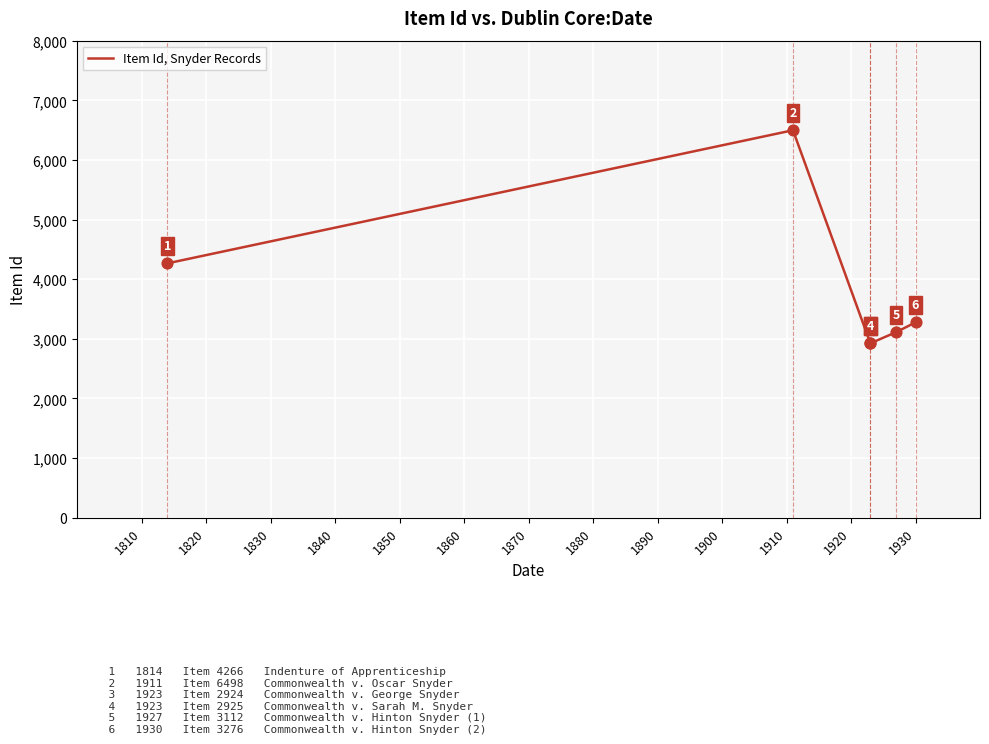

What is the change in value from 1810 to 1850?

-1154